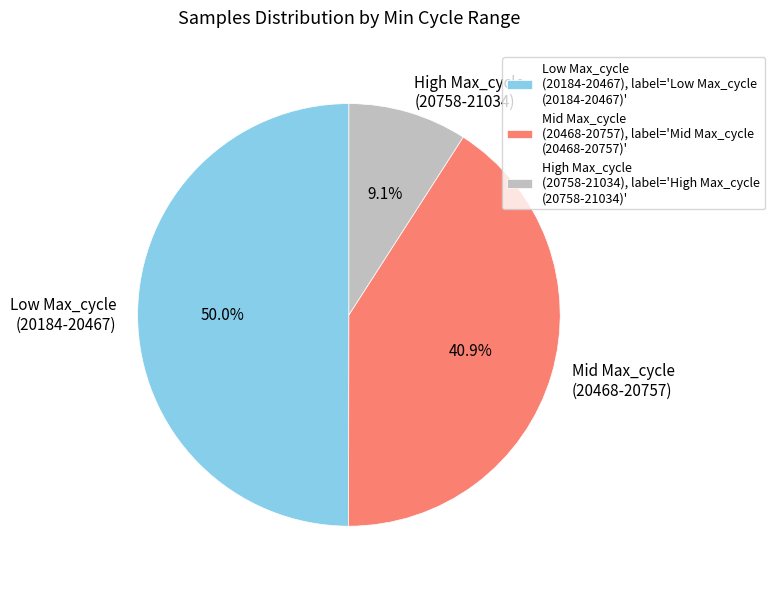

What portion of the pie excludes Low Max_cycle (20184-20467)?

50.0%